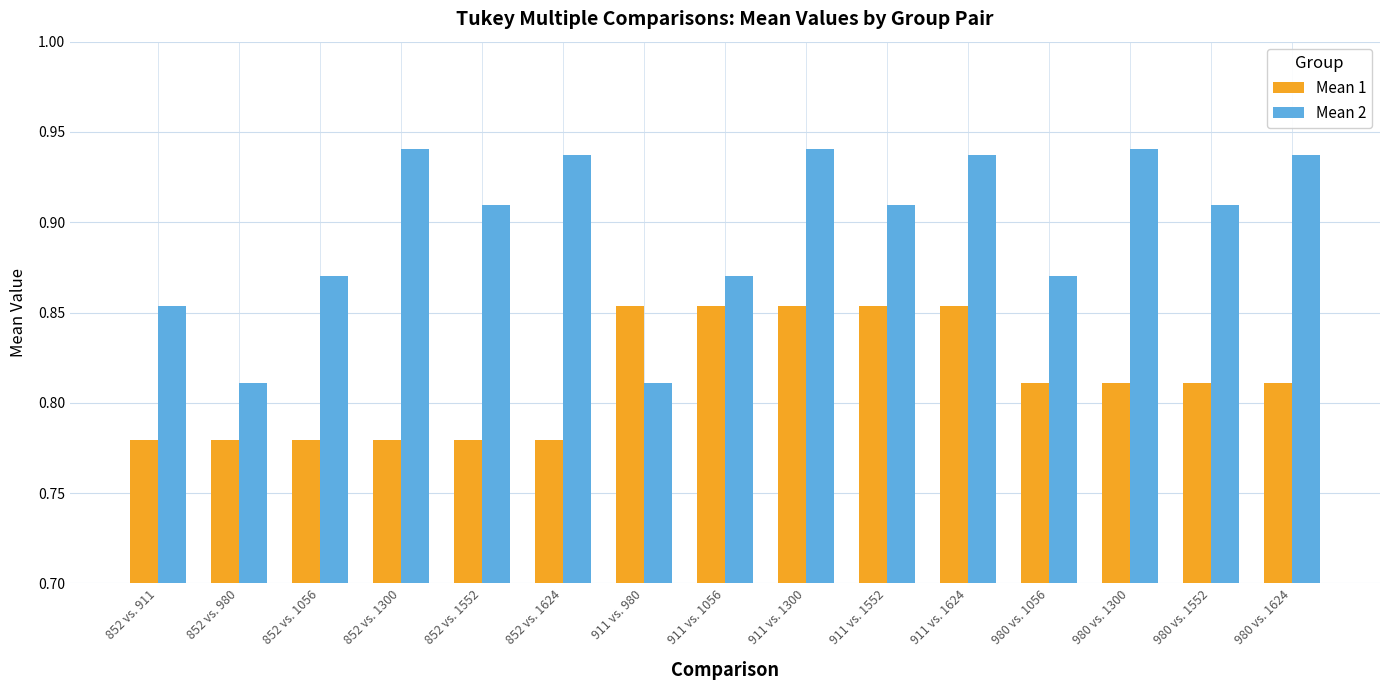

The Mean 2 series shows 1.3 at 852 vs. 1624. True or false?

False